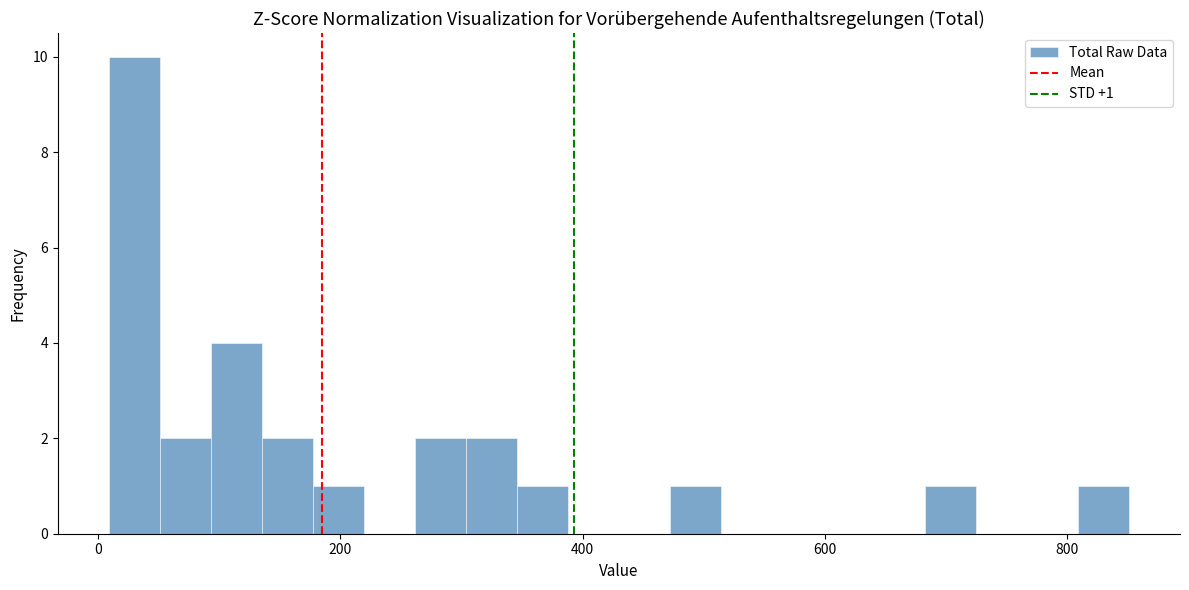

Read against the x-axis, roughly where is the centre of the tallest bar?

40